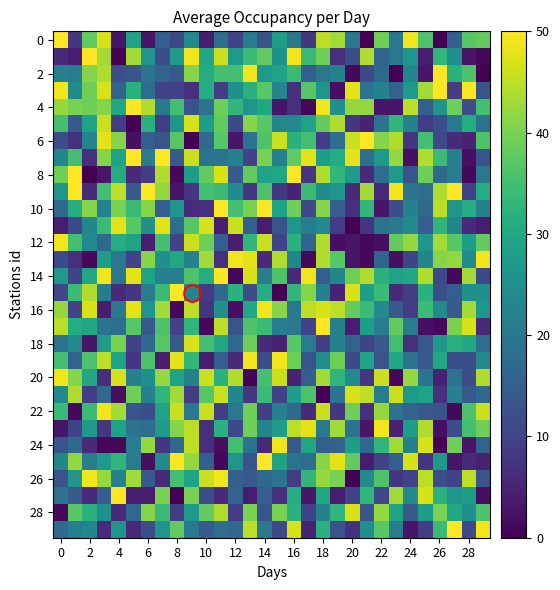

What is the maximum value shown in the chart?

50